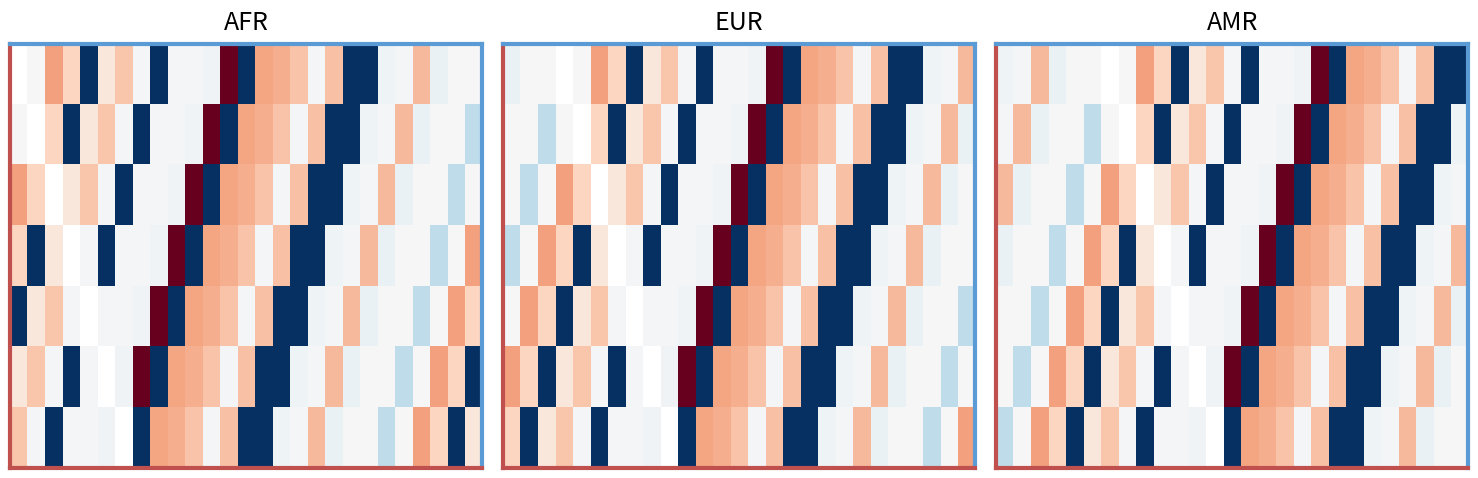

Count the number of data series in this chart.

7